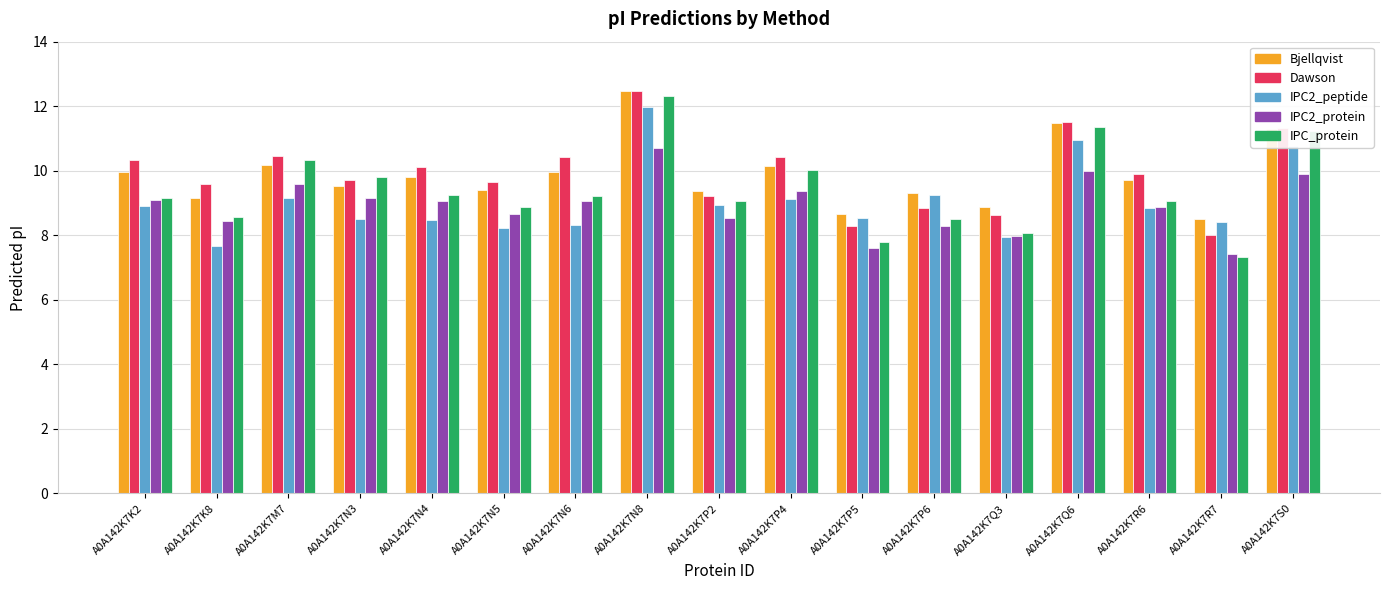

What are all the series names shown in the legend?

Bjellqvist, Dawson, IPC2_peptide, IPC2_protein, IPC_protein